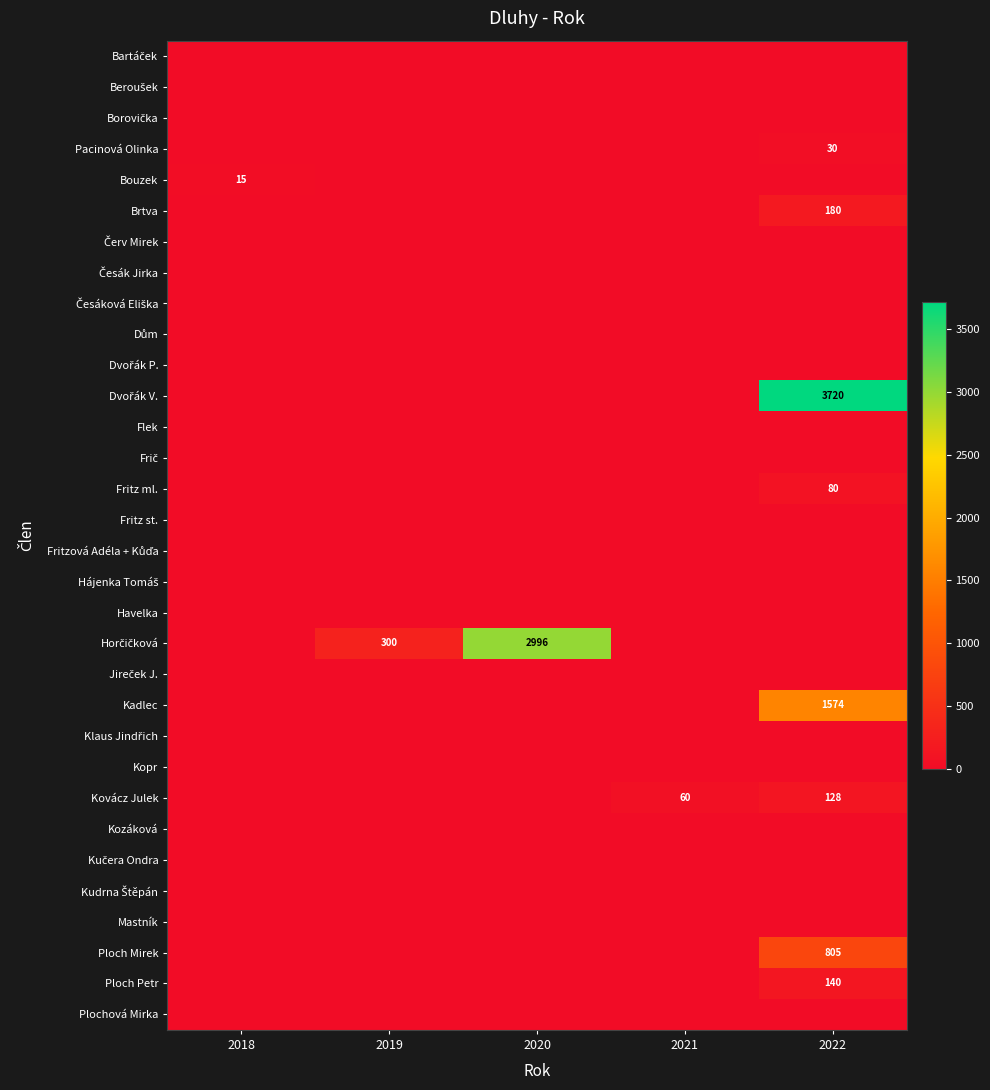

What is the difference between the Bouzek values at 2021 and 2018?

15